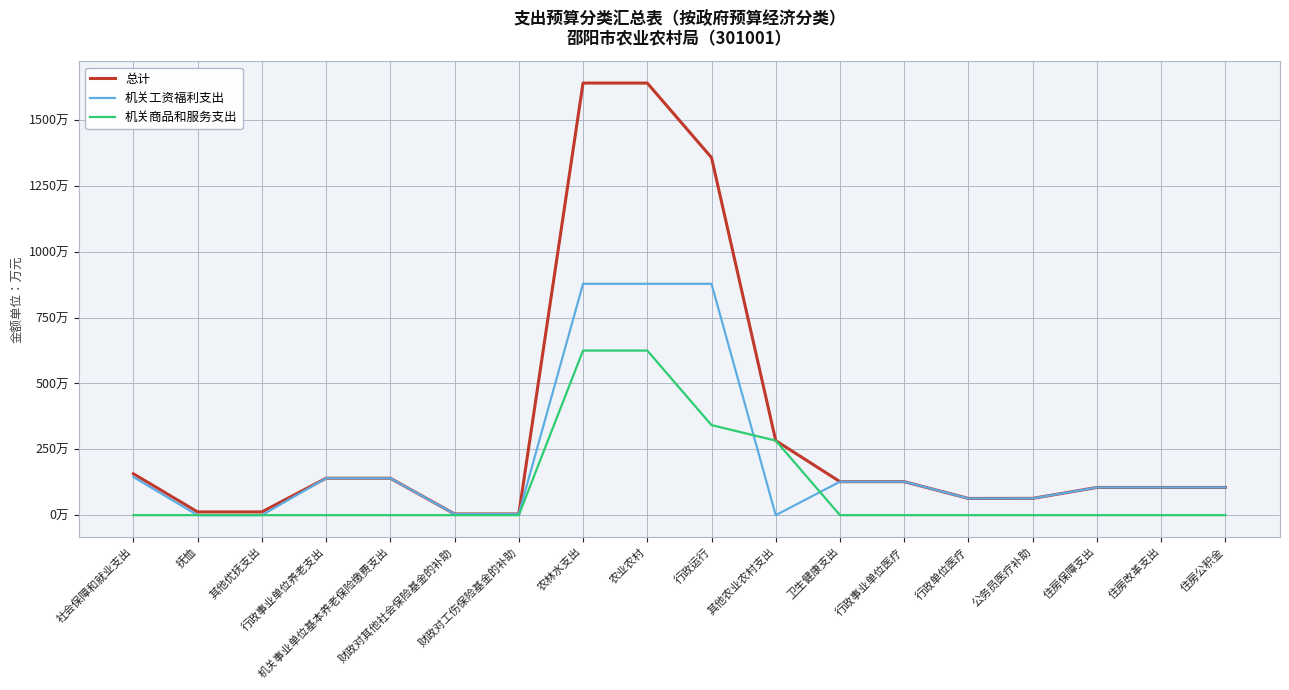

Does the chart have visible grid lines?

Yes